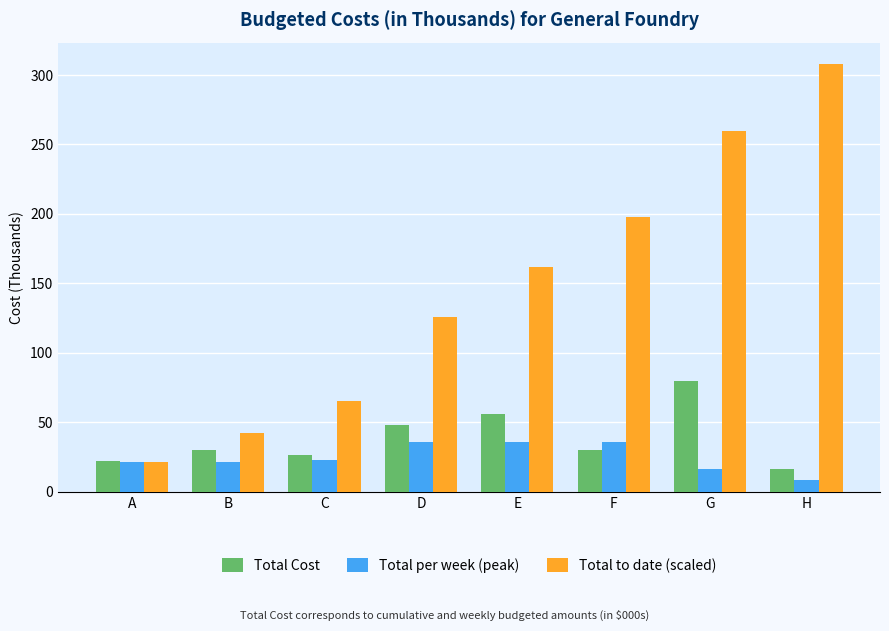

What is the minimum value shown in the chart?

8